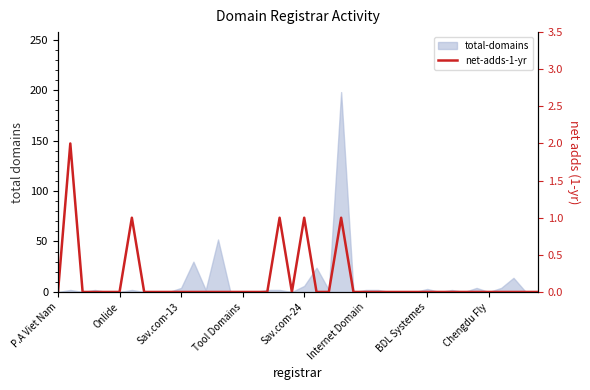

Count the values in the range 0 to 1.

39